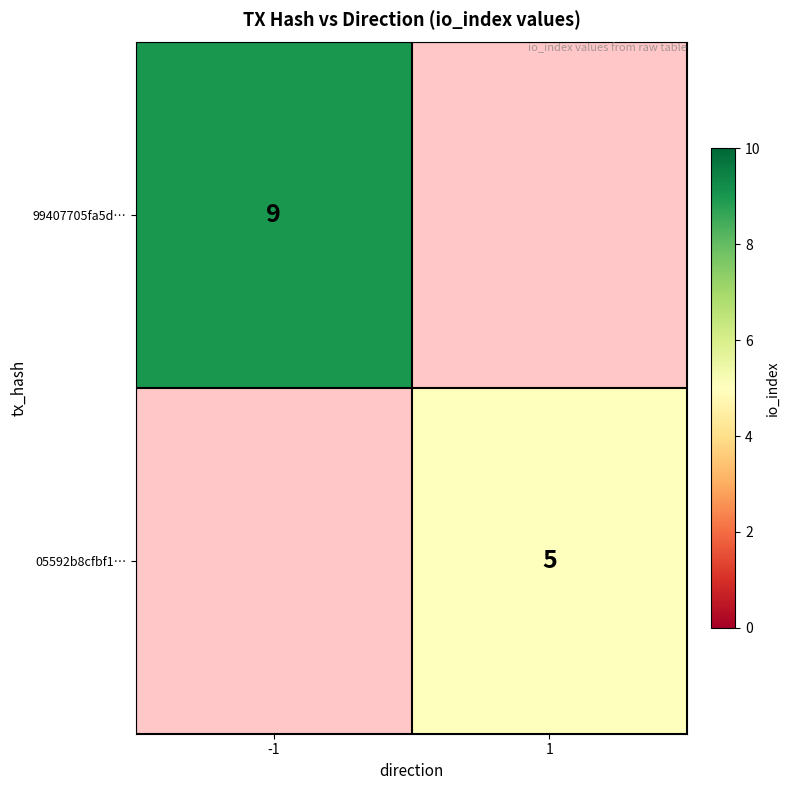

Which category has the highest value across all series?

-1